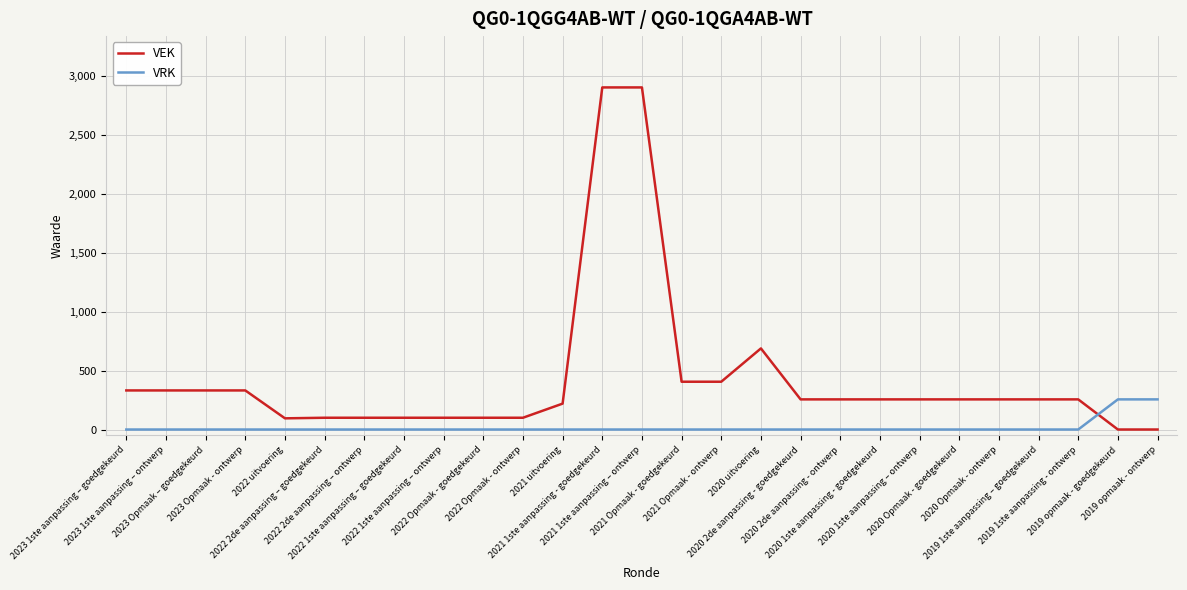

The value of VRK at 2022 1ste aanpassing – goedgekeurd is 129. True or false?

False